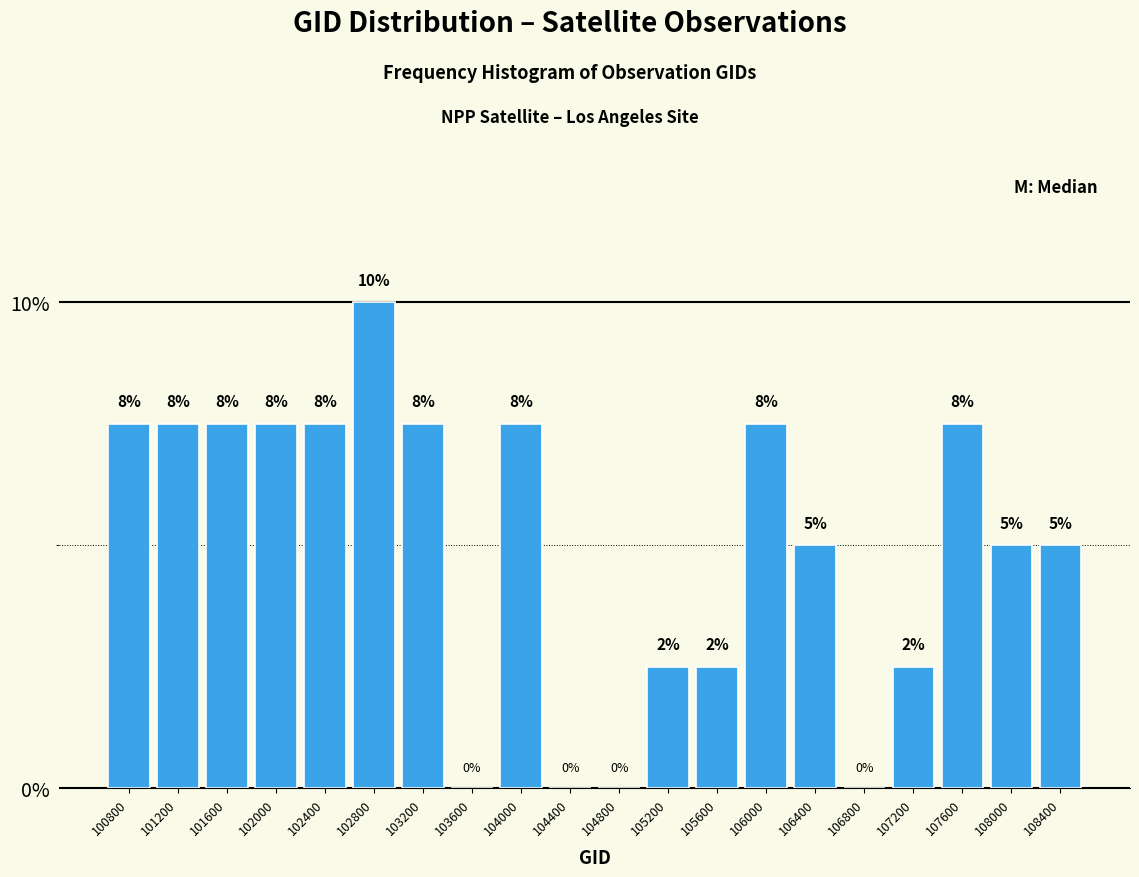

Are the bars horizontal?

No